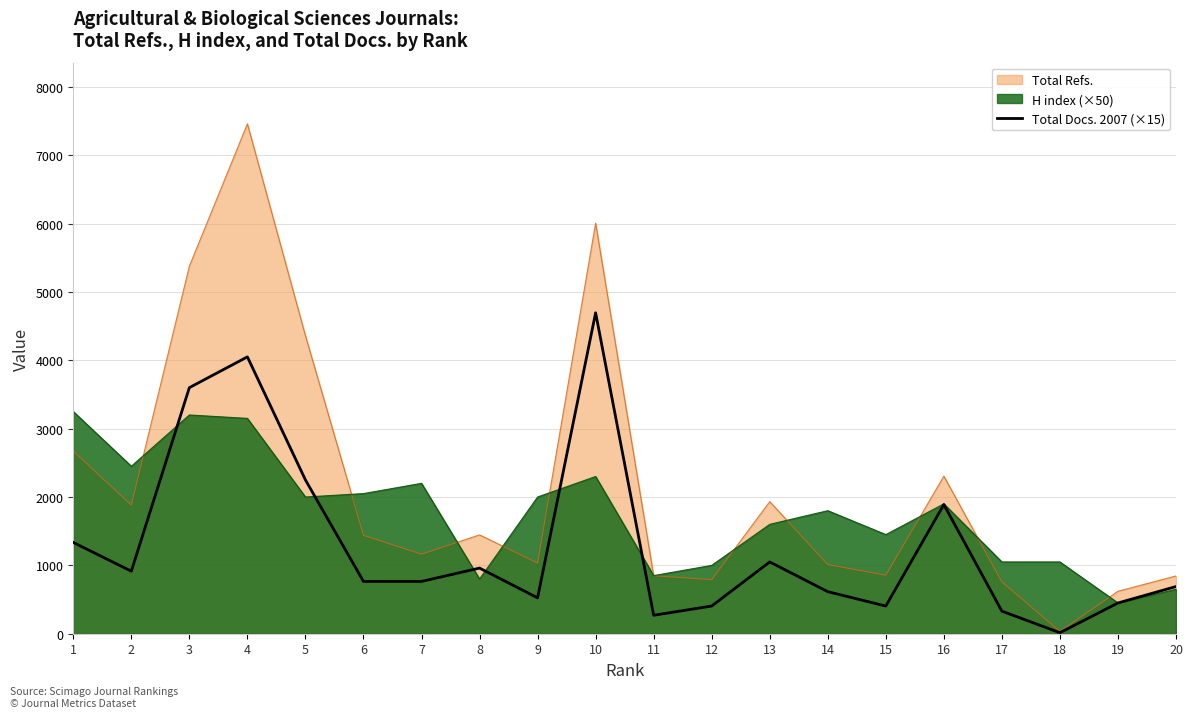

Rank the series at 15 from lowest to highest value.

Total Docs. 2007 (×15), Total Refs., H index (×50)